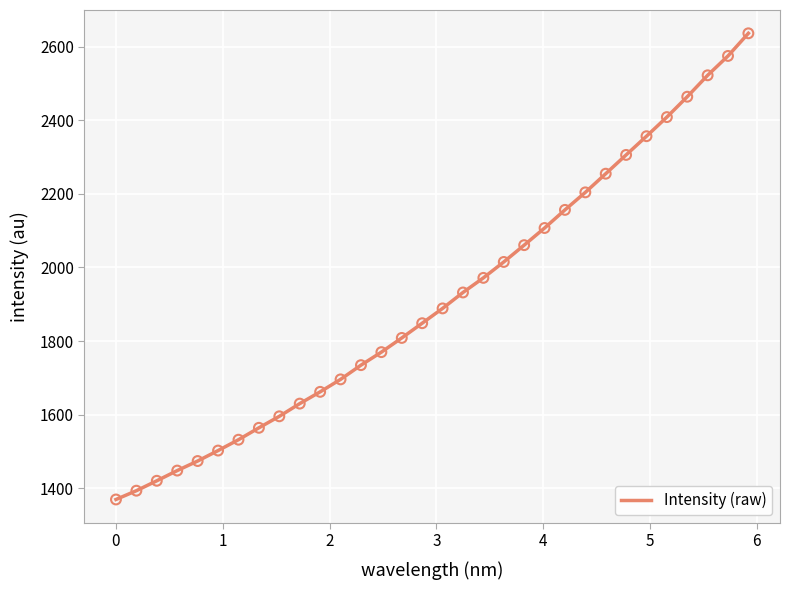

What is the difference between the maximum and minimum values?

1266.2